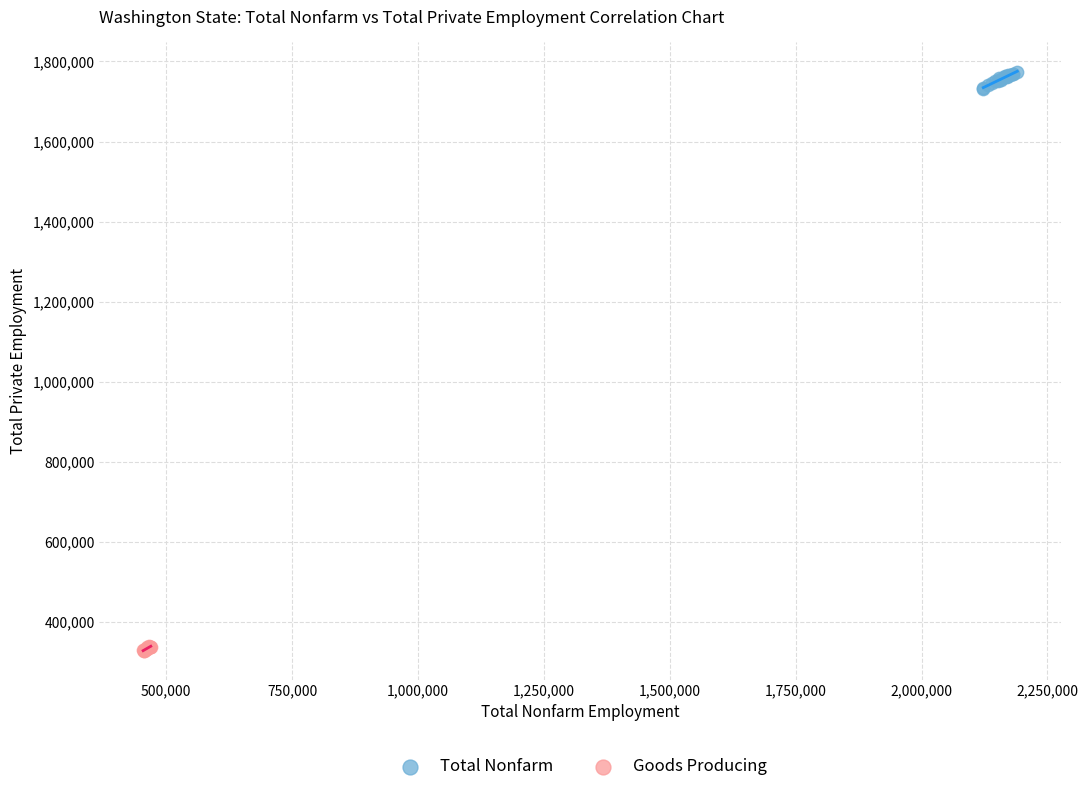

What are all the series names shown in the legend?

Total Nonfarm, Goods Producing